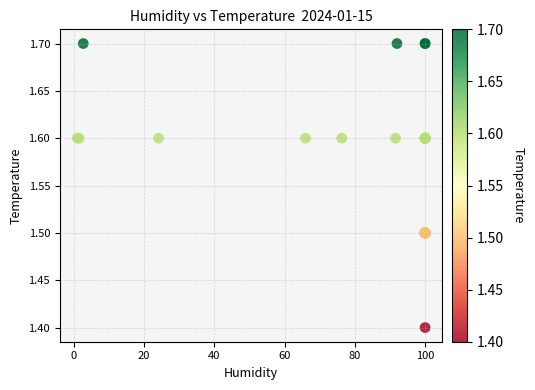

What Y value in the scatter plot is closest to 1?

1.4